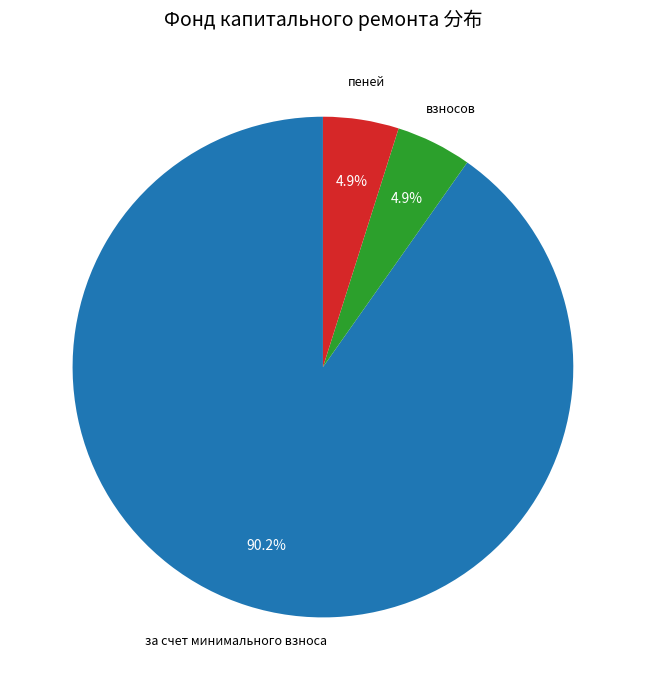

How many slices are in this pie chart?

3